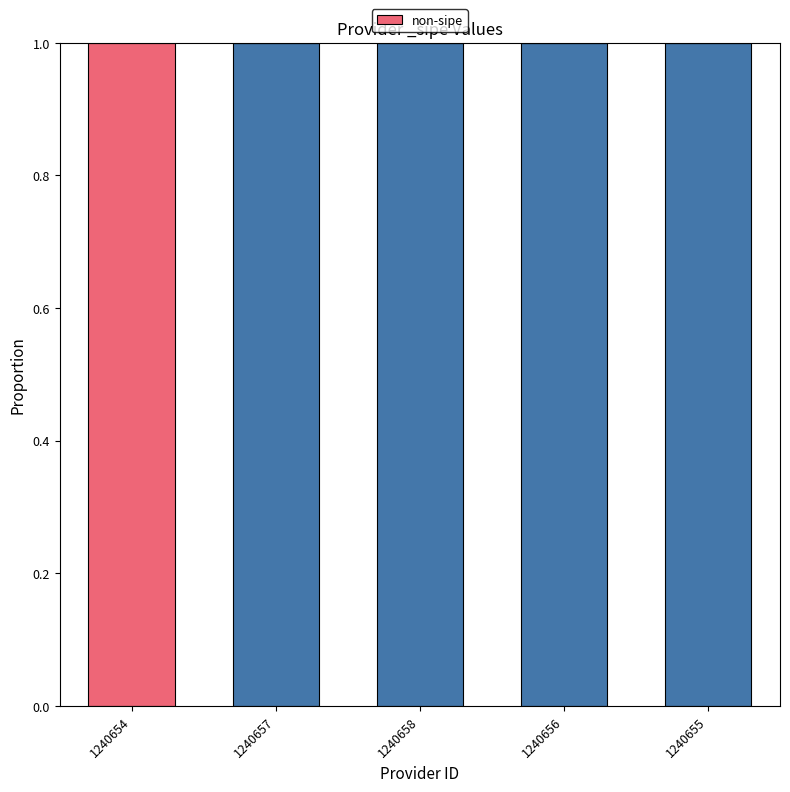

Where is the data nearest to the value 0?

1240657